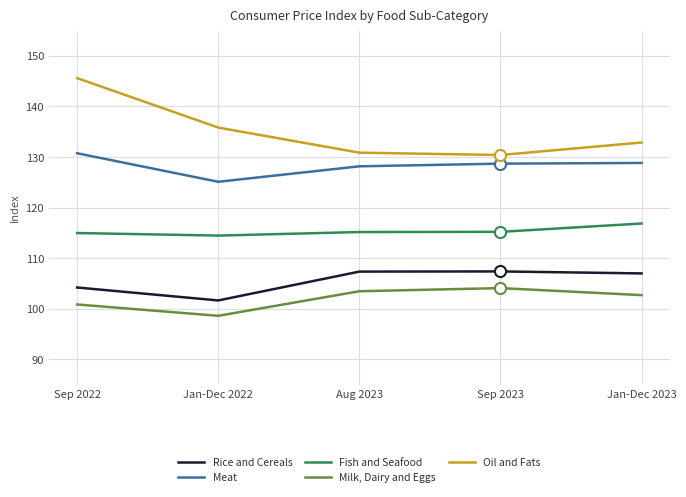

Which category has the highest value across all series?

Sep 2022